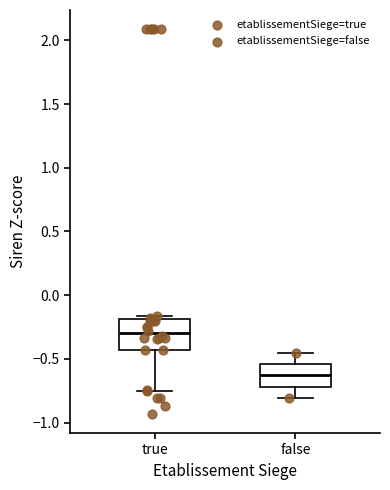

Where does the lower whisker of the box for true end on the y-axis? The values are not printed on the chart, so give them approximately, as read against the axis.

-0.75